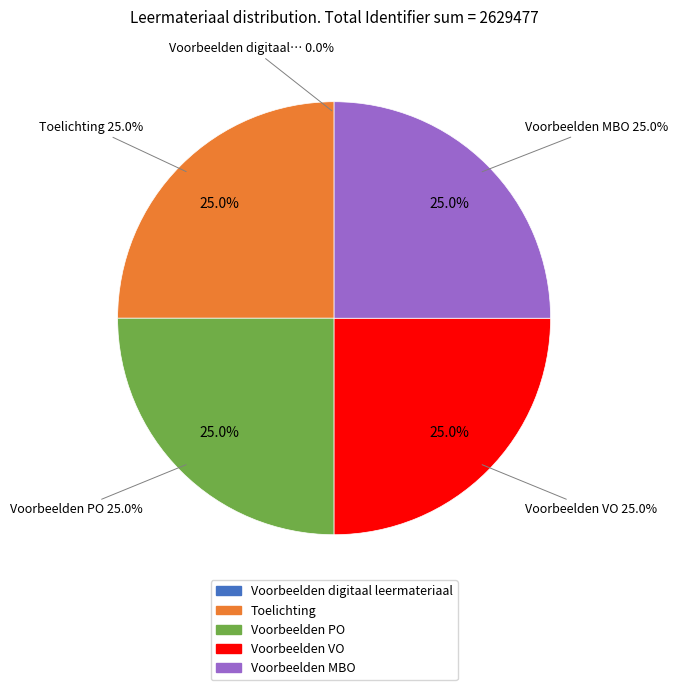

What portion of the pie excludes Toelichting?

75.0%